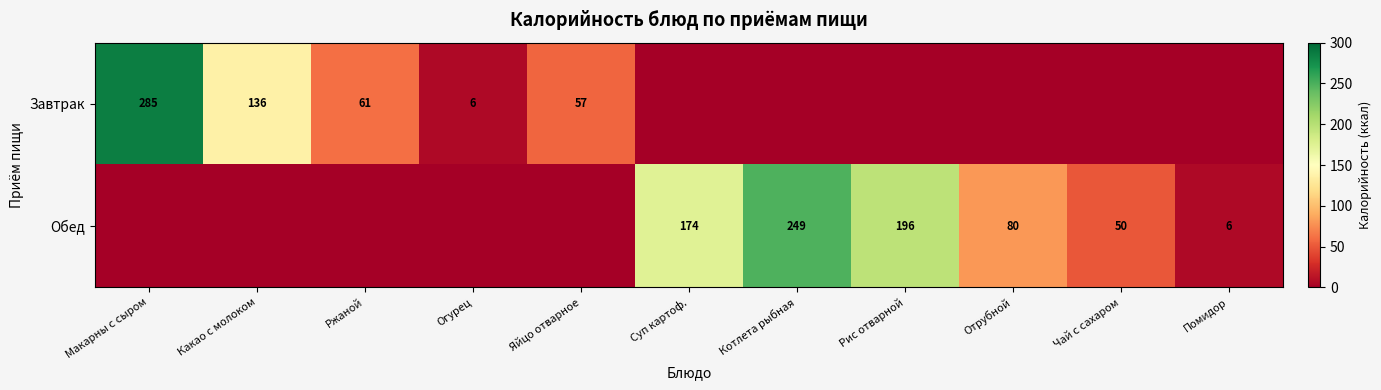

What is the difference between the Обед values at Чай с сахаром and Помидор?

44